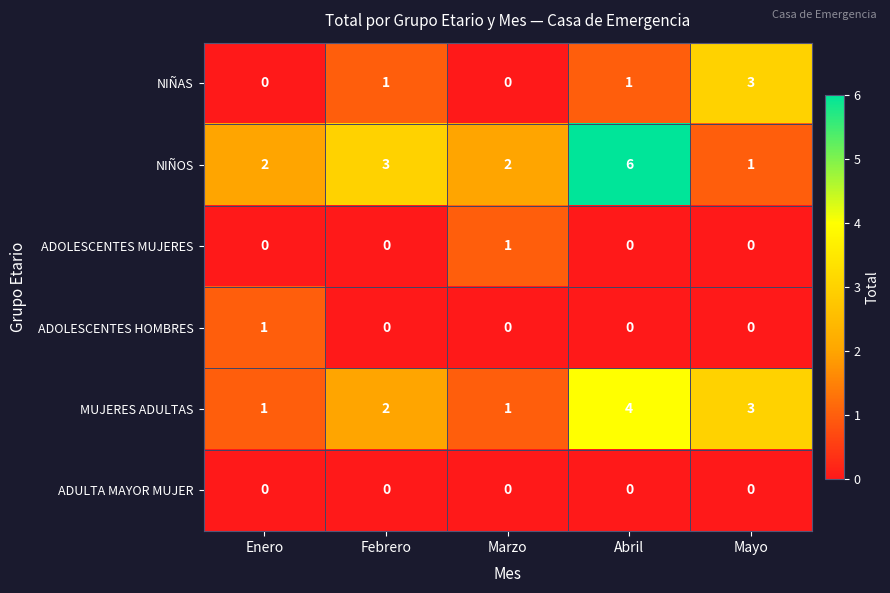

Which series has the largest total across all categories?

NIÑOS